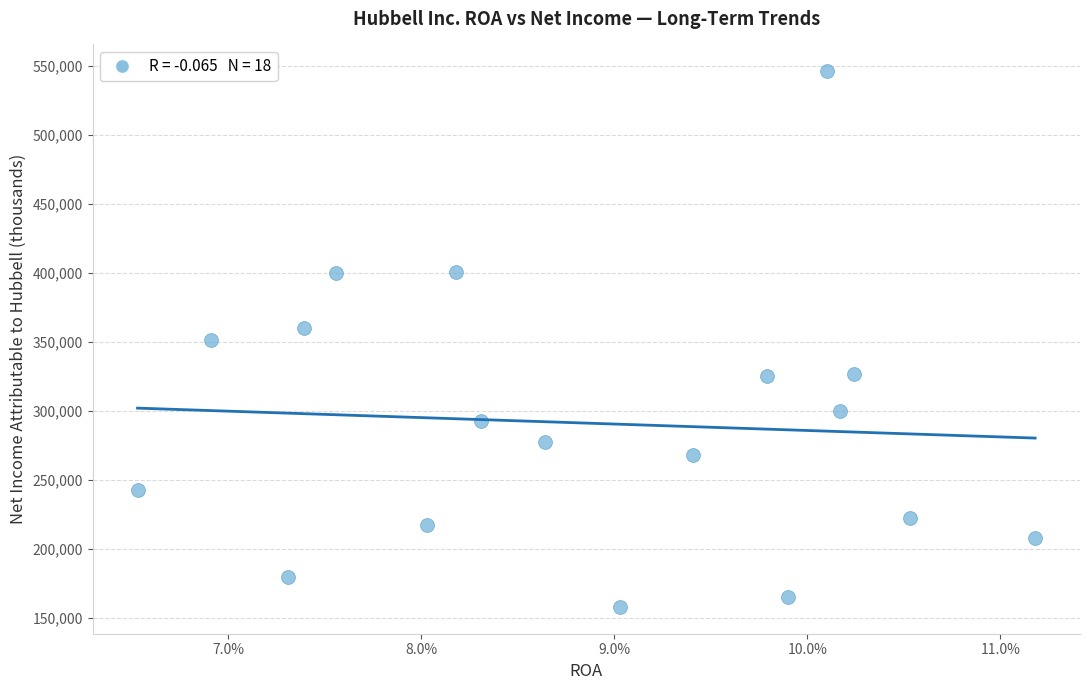

What is the range of Y values (max minus min)?

387800